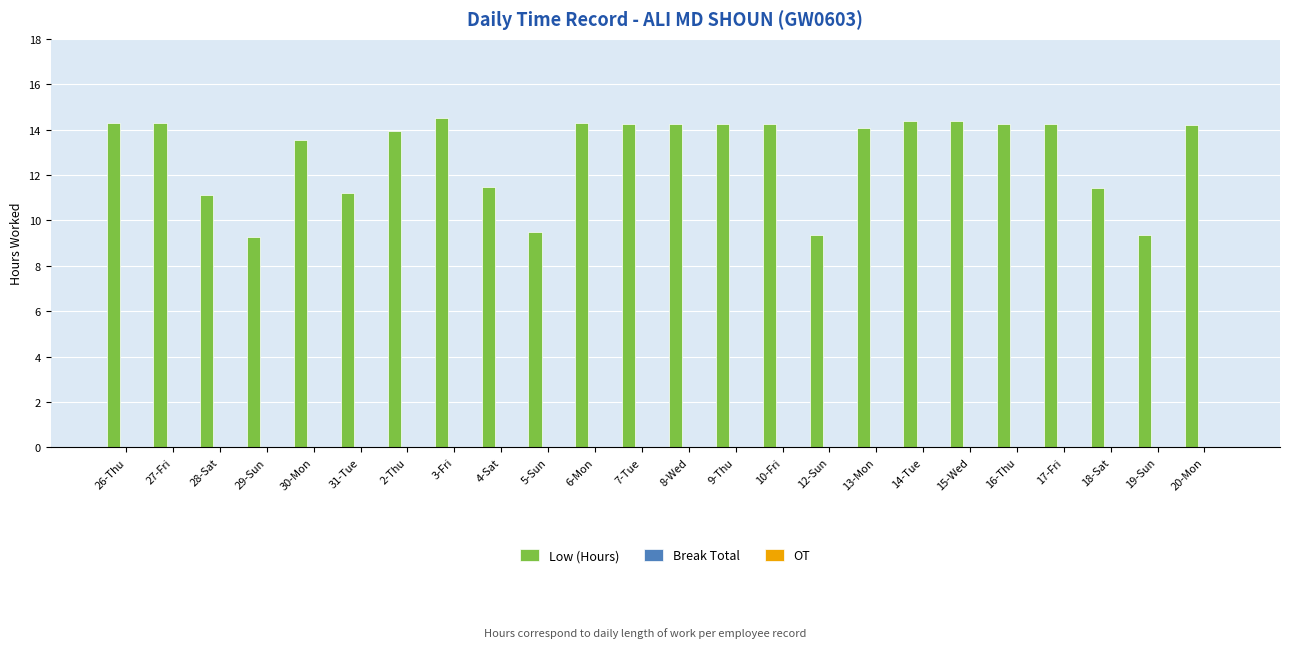

What is the maximum value shown in the chart?

14.5